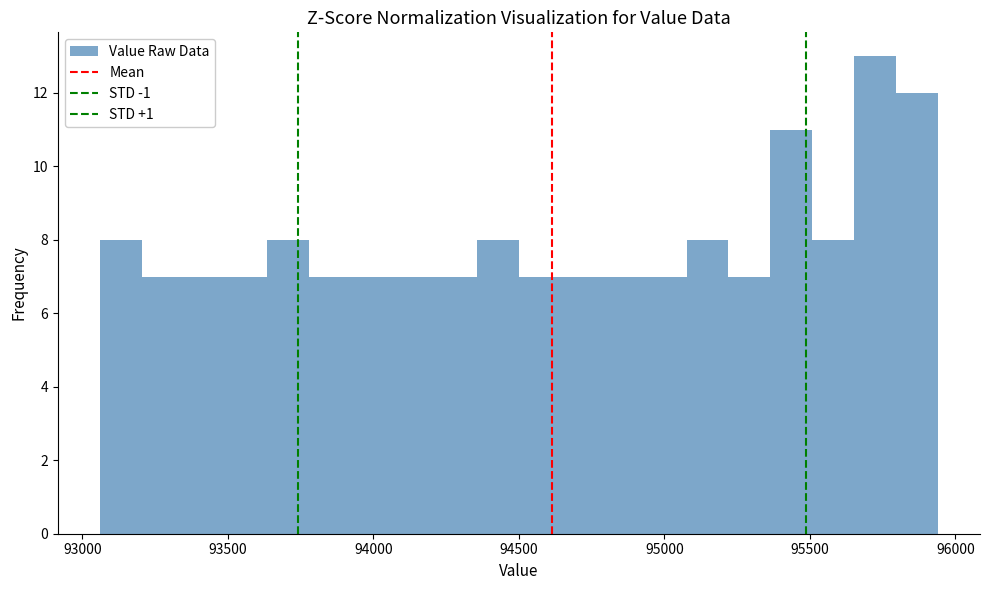

Around what value on the x-axis is the tallest bar? Give the approximate position of its centre, as read against the axis.

95700